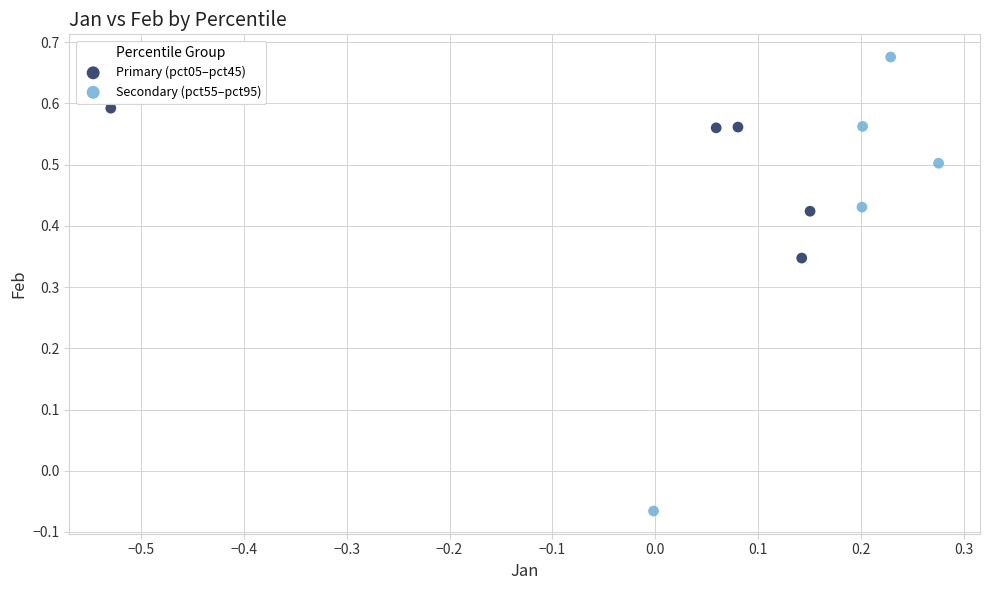

Which series contains the lowest Y value?

Secondary (pct55–pct95)